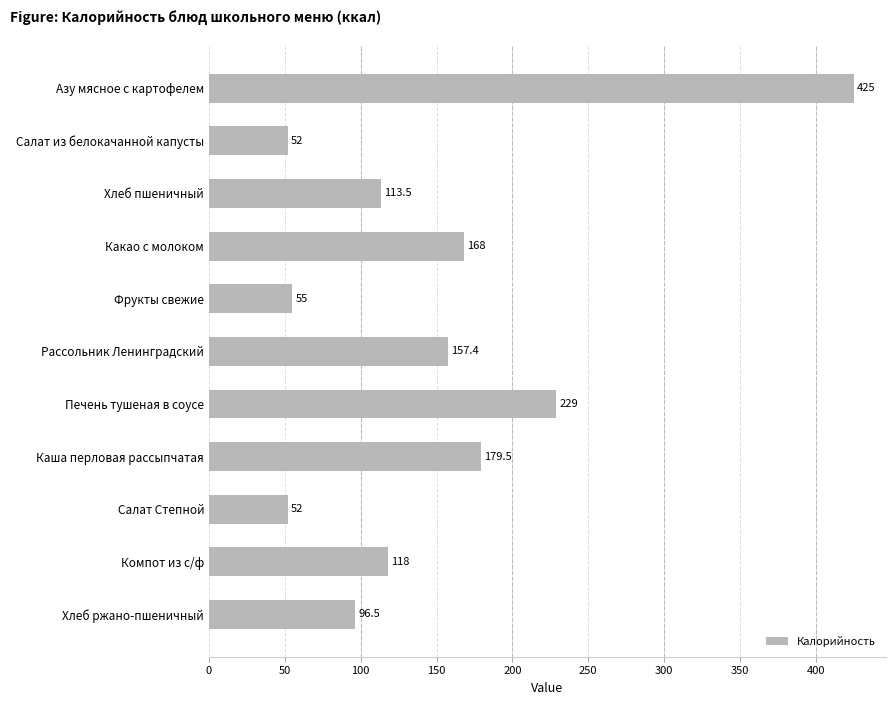

Reading top to bottom, what are all the values shown in this chart?

425.0	52.0	113.5	168.0	55.0	157.4	229.0	179.5	52.0	118.0	96.5